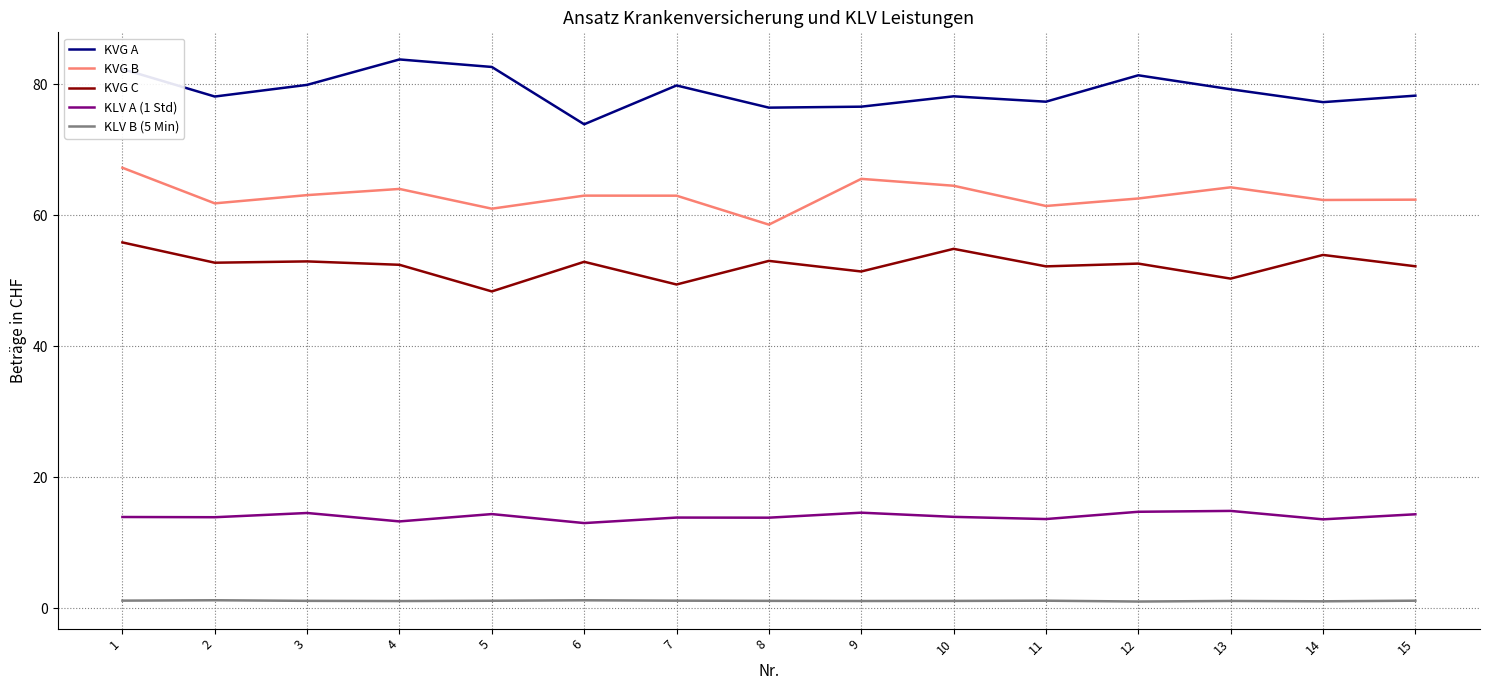

True or false: KVG A and KVG B cross at least once.

False